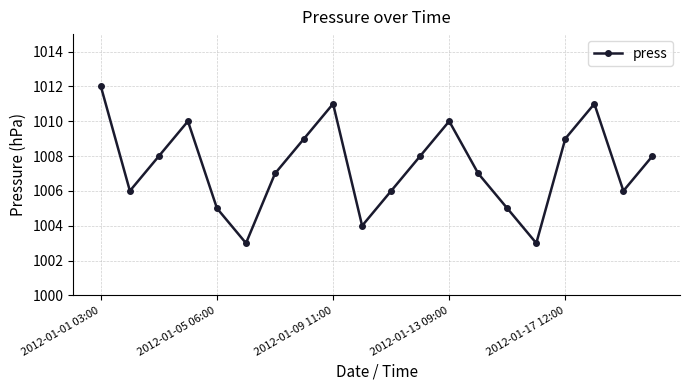

How many values are between 1006 and 1010?

12